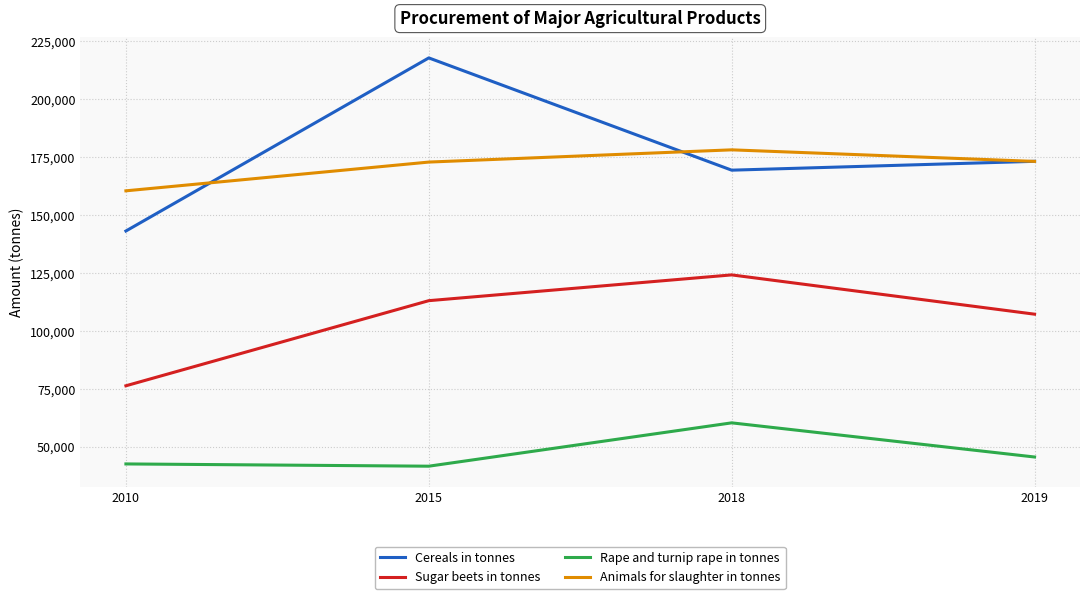

What is the value of the Cereals in tonnes point at the 3rd from the left?

169313